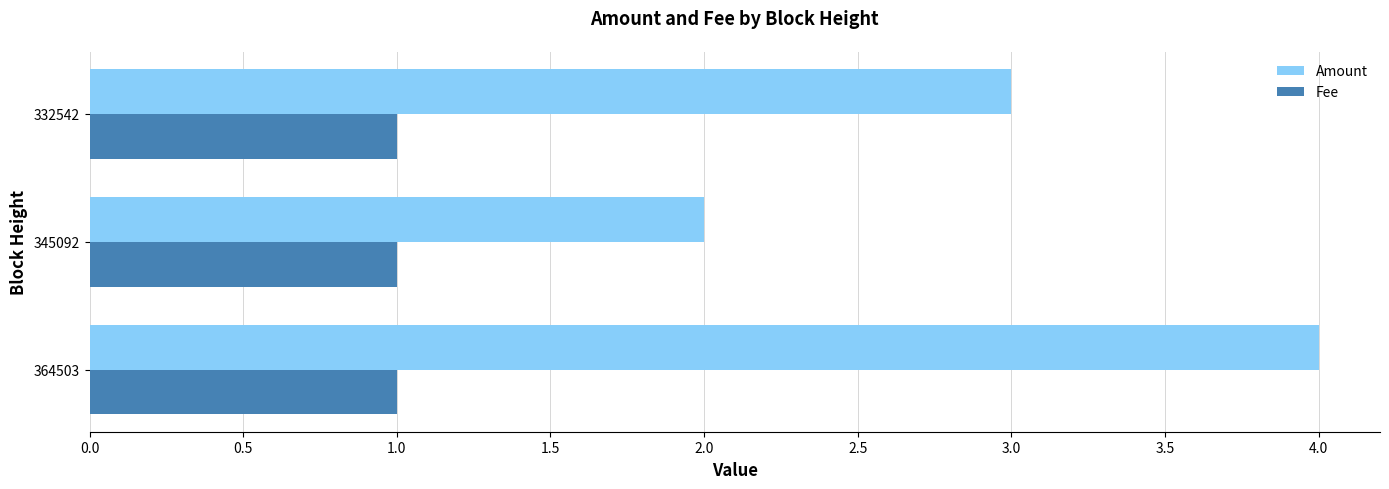

At which label does Amount reach its minimum?

345092